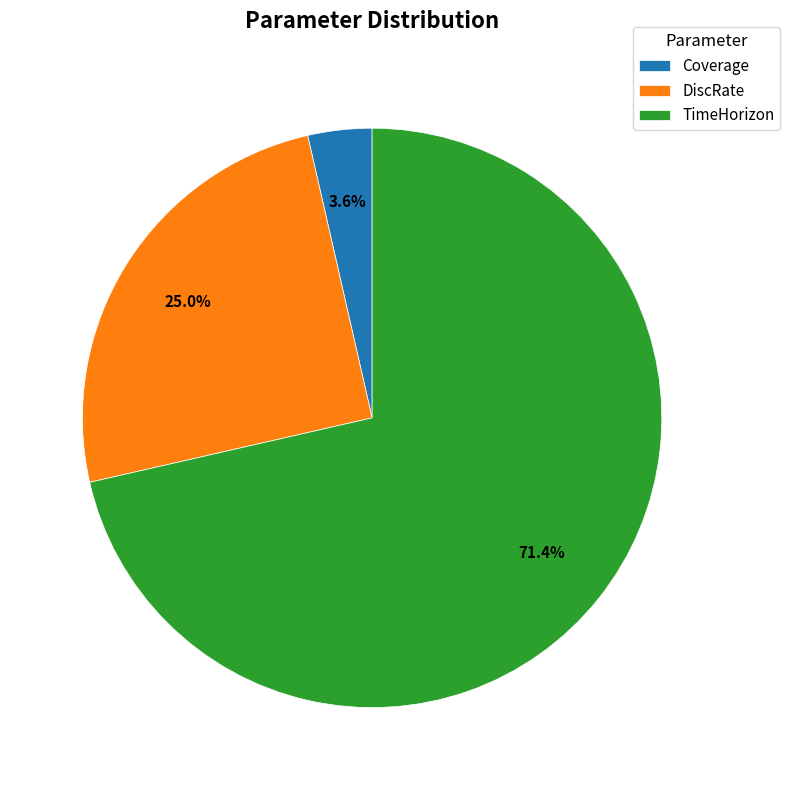

Which slice represents more than half of the pie?

TimeHorizon